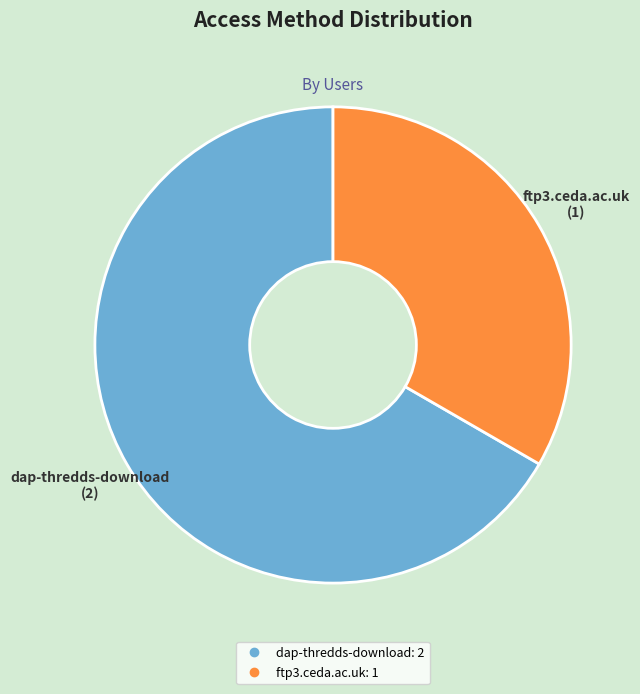

Which category has the biggest portion of the pie?

dap-thredds-download